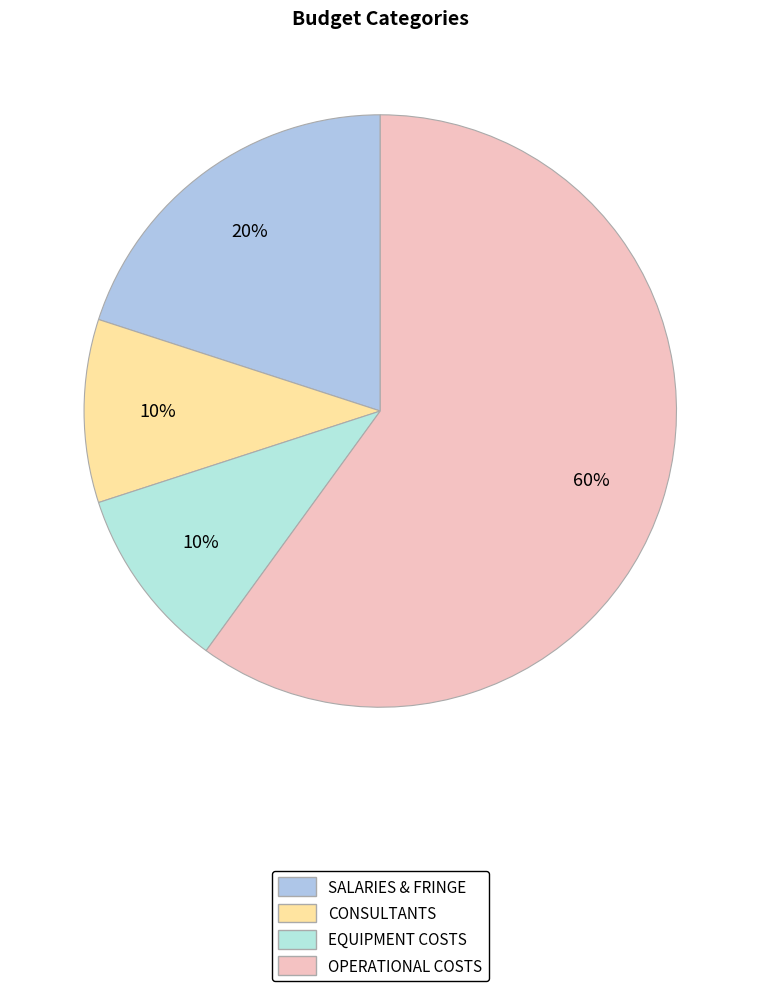

What is the largest slice in the pie chart?

OPERATIONAL COSTS